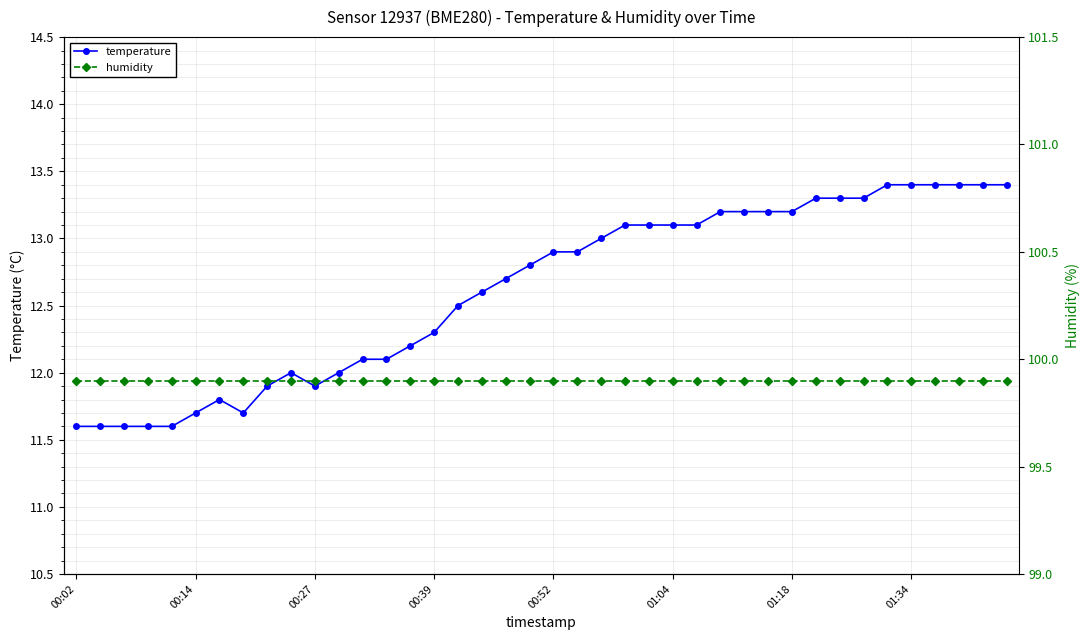

True or false: temperature has more than 0 points higher than both neighbors.

True